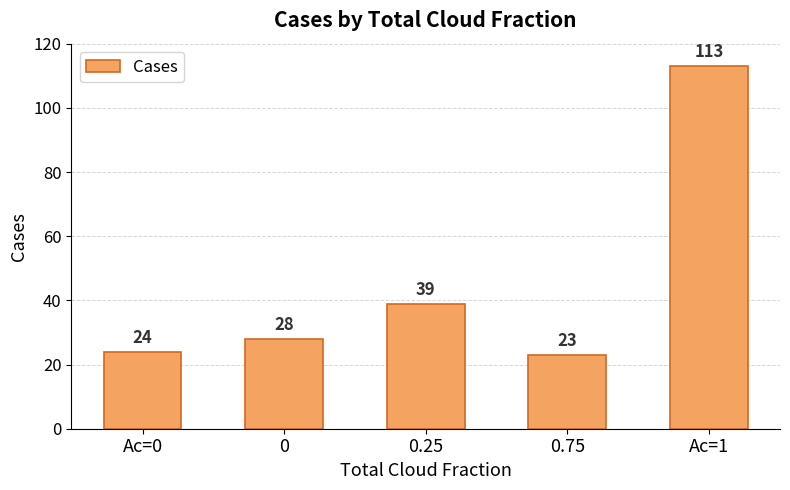

Rank the categories by value from lowest to highest.

0.75, Ac=0, 0, 0.25, Ac=1